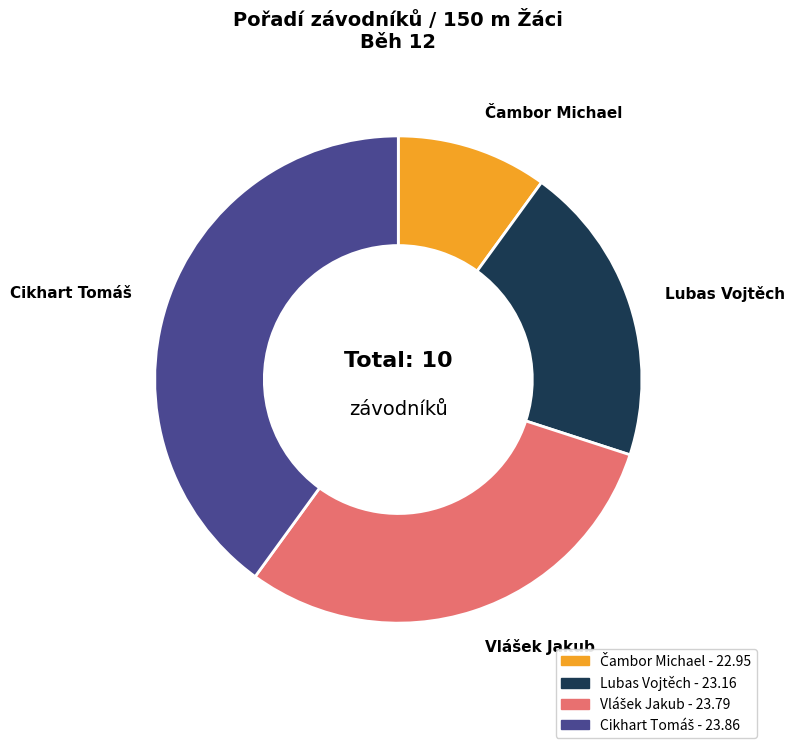

Does any single category account for the majority?

No